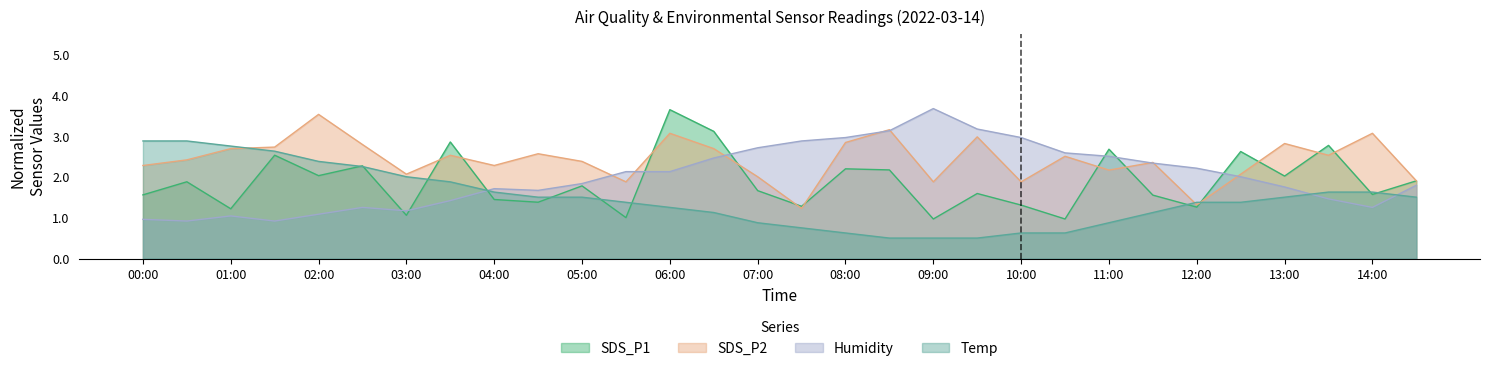

Which category has the lowest value in the Humidity series?

00:30